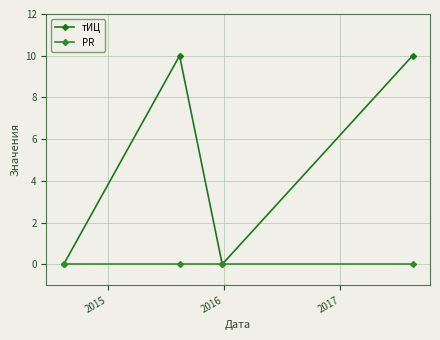

What is the difference between the maximum and minimum values in the тИЦ series?

10